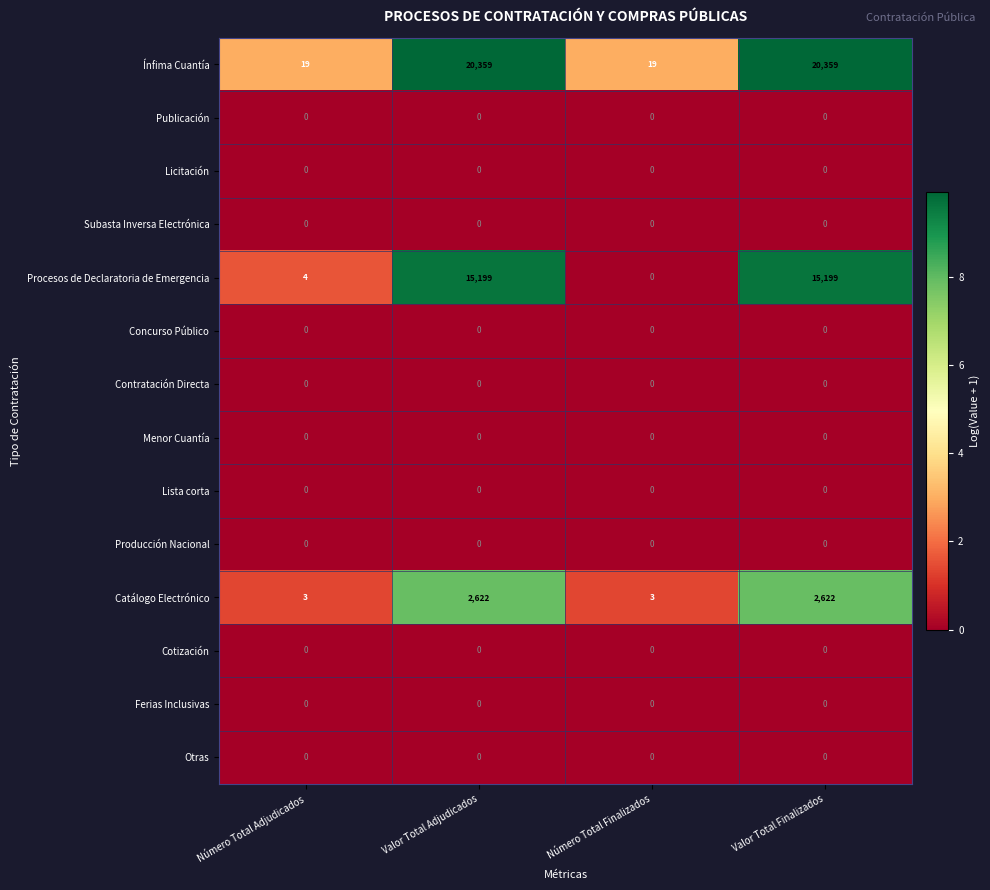

Which series has the largest range (max minus min)?

Ínfima Cuantía